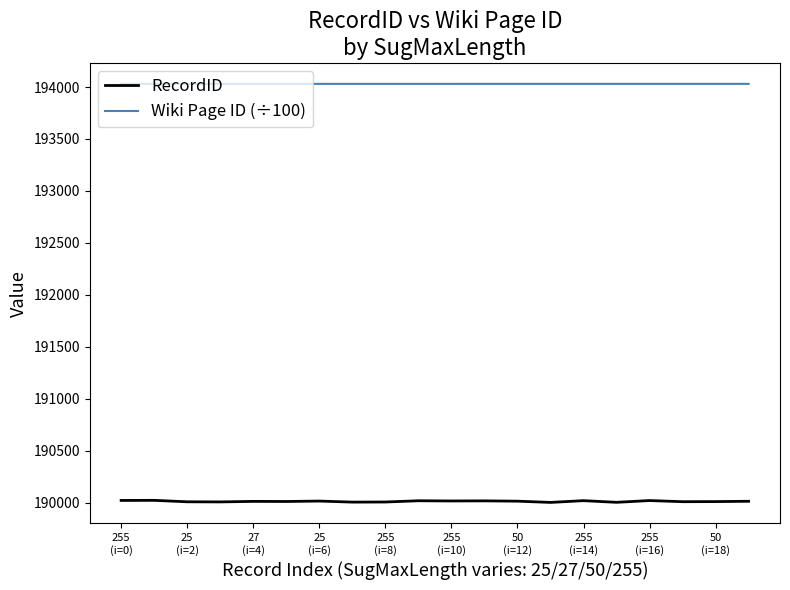

Which series has the widest spread of values?

RecordID